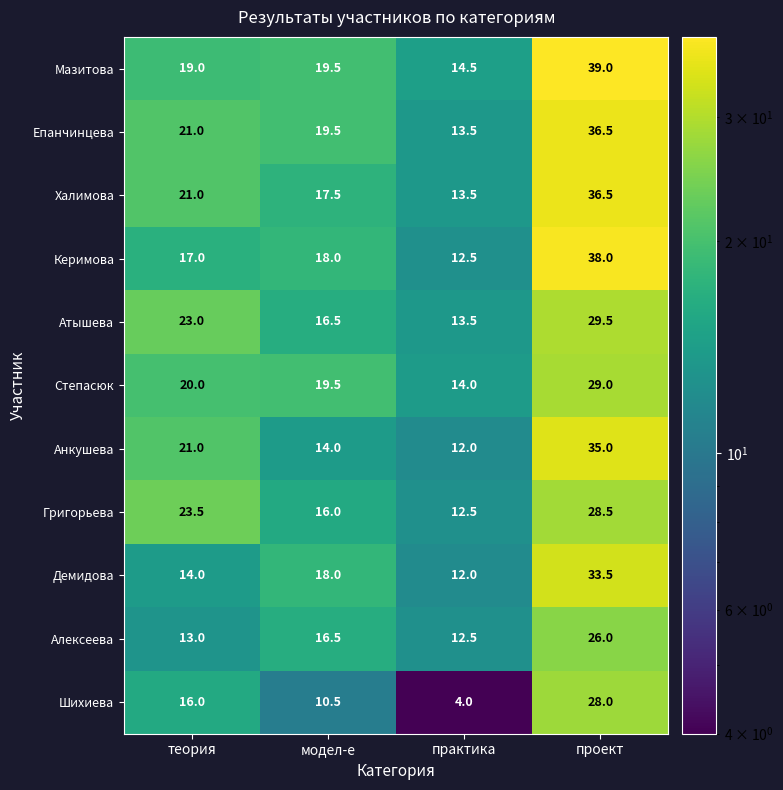

Which series changed the most between модел-е and проект?

Анкушева